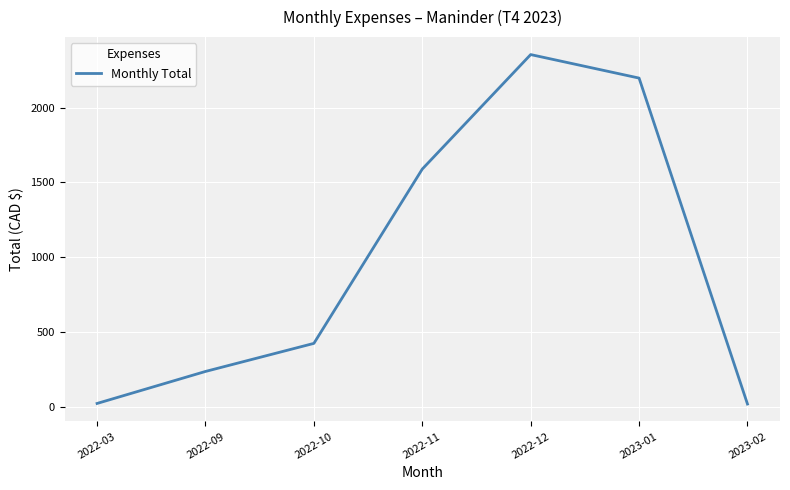

What is the difference between the values at 2022-11 and 2023-01?

608.2